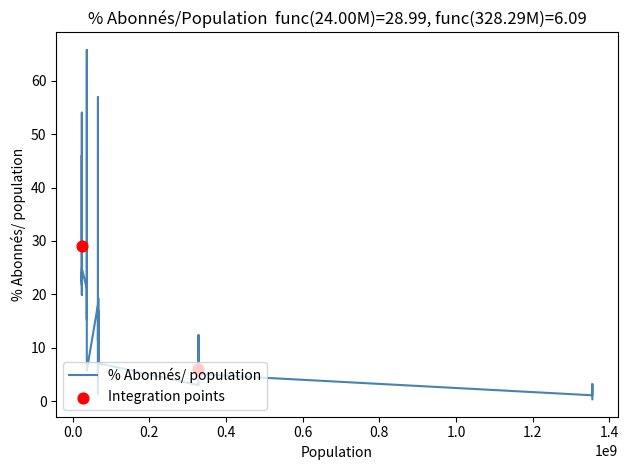

Between 2 and 8, which is larger?

8